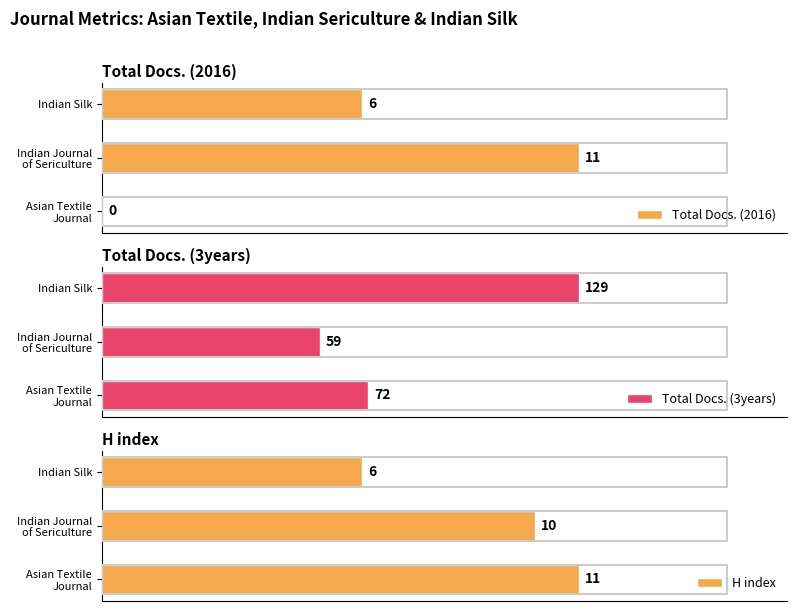

How many values in Total Docs. (2016) are above zero?

2